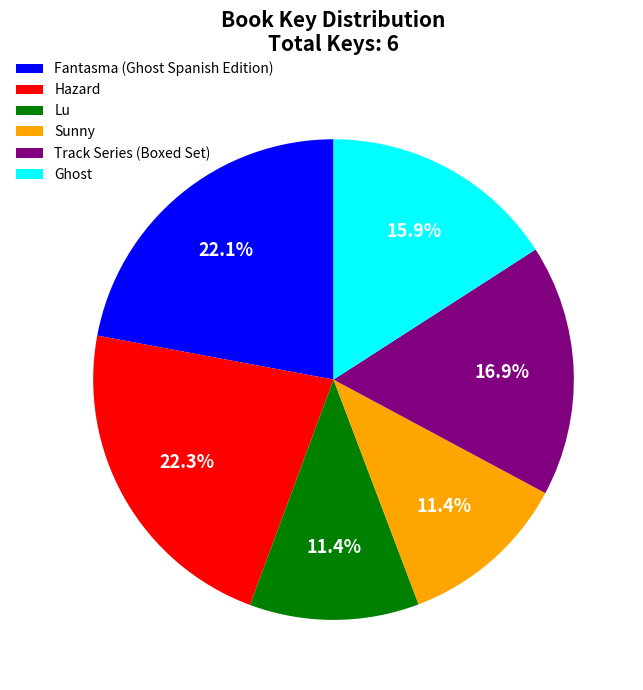

To the nearest percent, what is the difference between the largest and smallest slice percentages?

11%